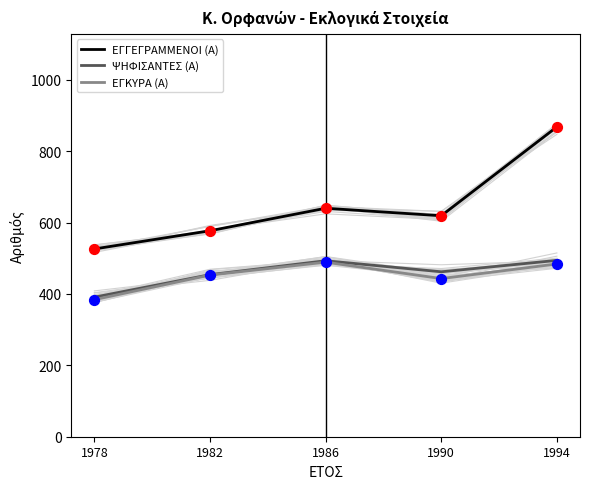

What is the total value across all series at 1978?

1301